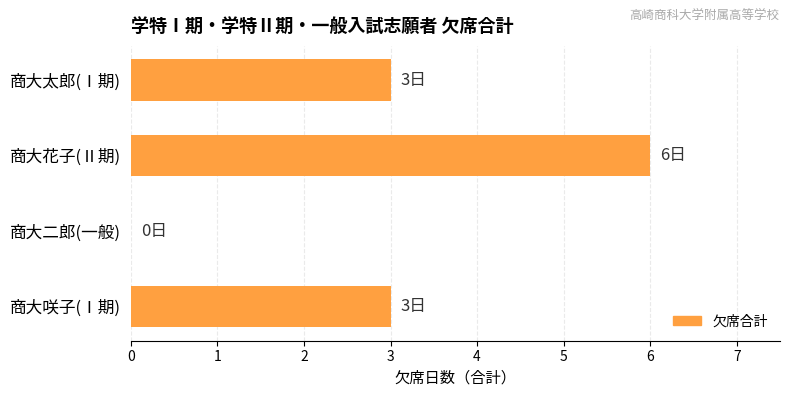

Which label corresponds to the largest value in the chart?

商大花子(Ⅱ期)